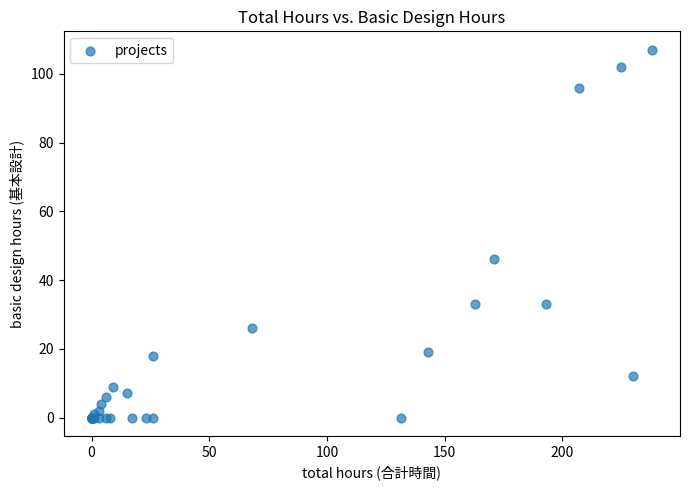

What Y value in the scatter plot is closest to 53?

46